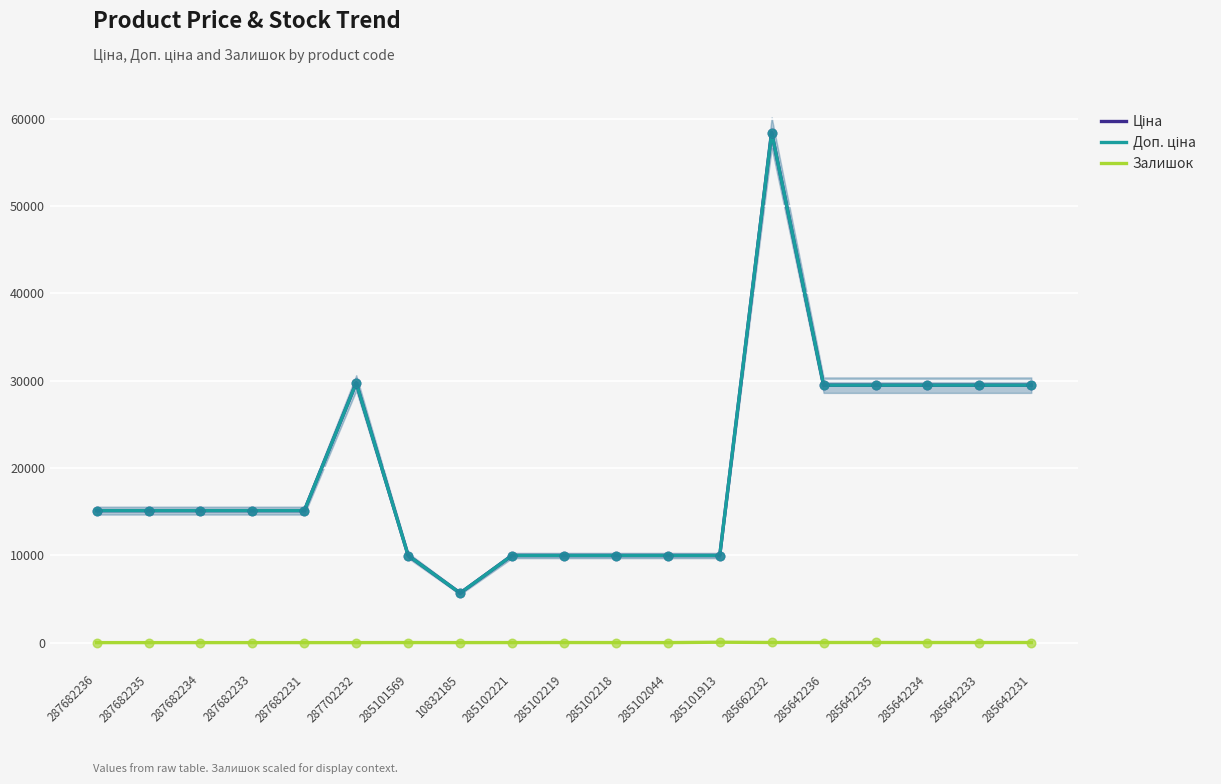

What is the total value across all series at 285101913?

19995.0